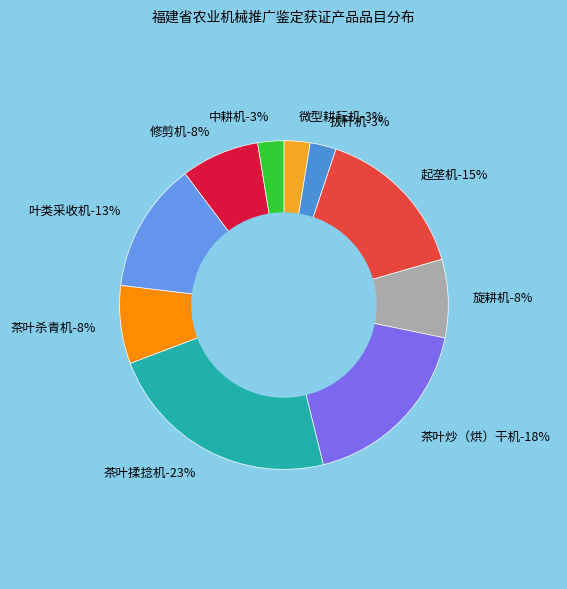

How many slices are in this pie chart?

10